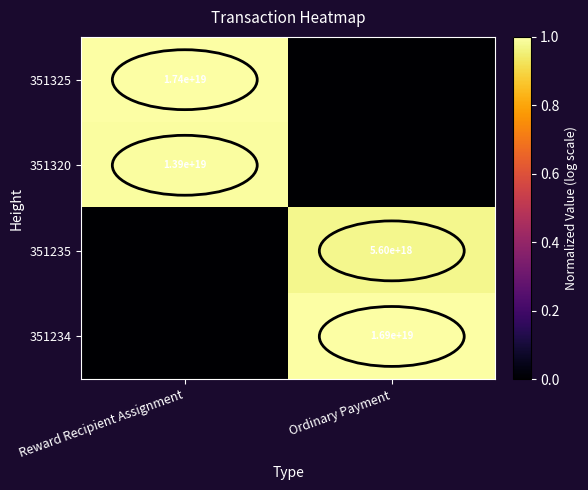

Is it true that 351234 equals 6441717465279492096 at Ordinary Payment?

False